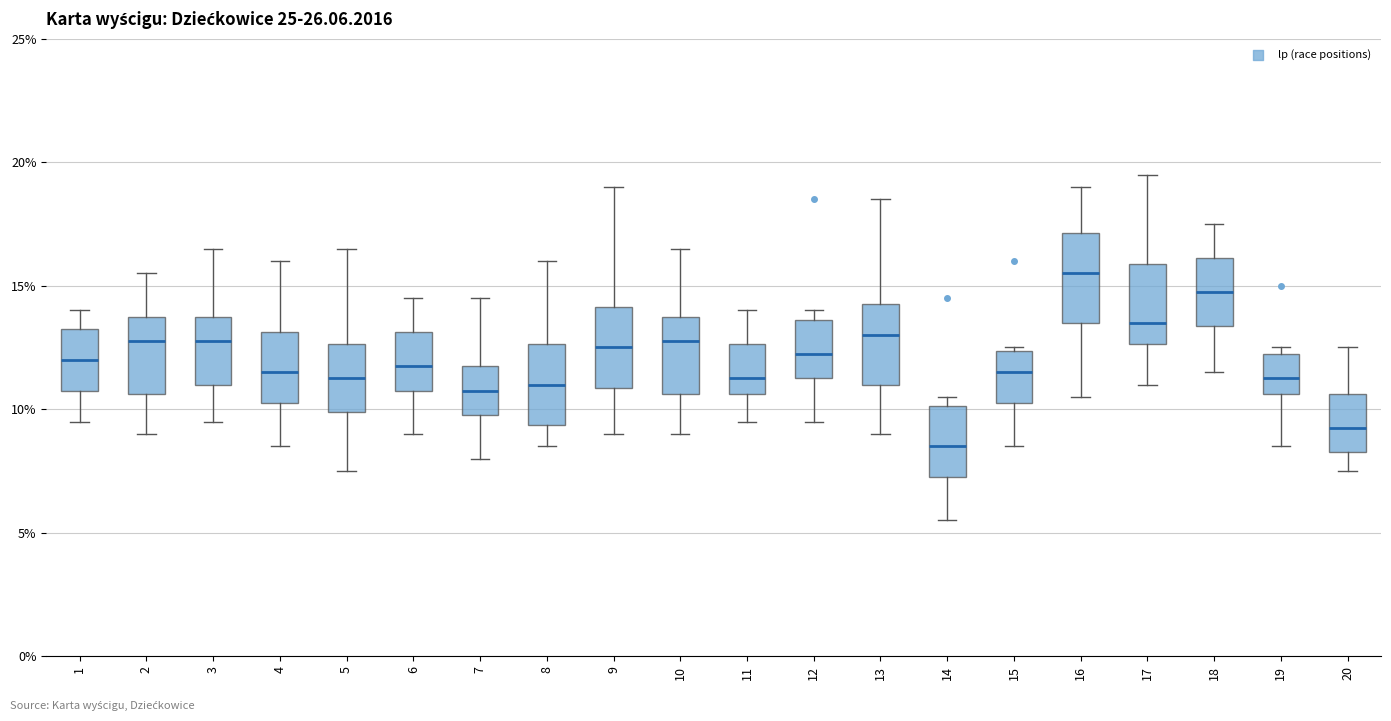

Reading left to right, read every box against the y-axis: the position of its median line, the range the box covers, and the ends of its whiskers. The values are not printed on the chart, so give them approximately, as read against the axis.

1: median 12.0, box 11.0 to 13.5, whiskers 9.5 to 14.0
2: median 13.0, box 10.5 to 14.0, whiskers 9.0 to 15.5
3: median 13.0, box 11.0 to 14.0, whiskers 9.5 to 16.5
4: median 11.5, box 10.5 to 13.0, whiskers 8.5 to 16.0
5: median 11.5, box 10.0 to 12.5, whiskers 7.5 to 16.5
6: median 12.0, box 11.0 to 13.0, whiskers 9.0 to 14.5
7: median 11.0, box 10.0 to 12.0, whiskers 8.0 to 14.5
8: median 11.0, box 9.5 to 12.5, whiskers 8.5 to 16.0
9: median 12.5, box 11.0 to 14.0, whiskers 9.0 to 19.0
10: median 13.0, box 10.5 to 14.0, whiskers 9.0 to 16.5
11: median 11.5, box 10.5 to 12.5, whiskers 9.5 to 14.0
12: median 12.5, box 11.5 to 13.5, whiskers 9.5 to 14.0
13: median 13.0, box 11.0 to 14.5, whiskers 9.0 to 18.5
14: median 8.5, box 7.5 to 10.0, whiskers 5.5 to 10.5
15: median 11.5, box 10.5 to 12.5, whiskers 8.5 to 12.5
16: median 15.5, box 13.5 to 17.0, whiskers 10.5 to 19.0
17: median 13.5, box 12.5 to 16.0, whiskers 11.0 to 19.5
18: median 15.0, box 13.5 to 16.0, whiskers 11.5 to 17.5
19: median 11.5, box 10.5 to 12.5, whiskers 8.5 to 12.5 (just above the box's upper edge)
20: median 9.5, box 8.5 to 10.5, whiskers 7.5 to 12.5